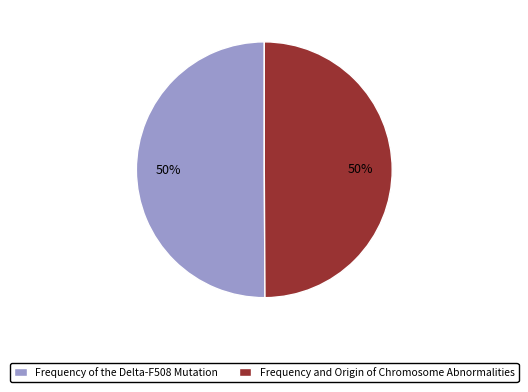

Approximately how many times larger is the value at Frequency of the Delta-F508 Mutation compared to Frequency and Origin of Chromosome Abnormalities?

1.0